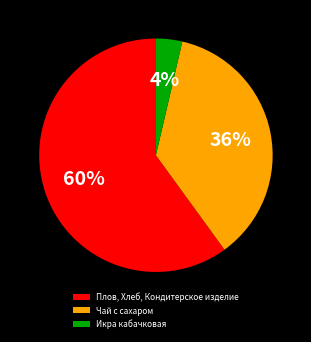

Count the number of slices in the pie.

3